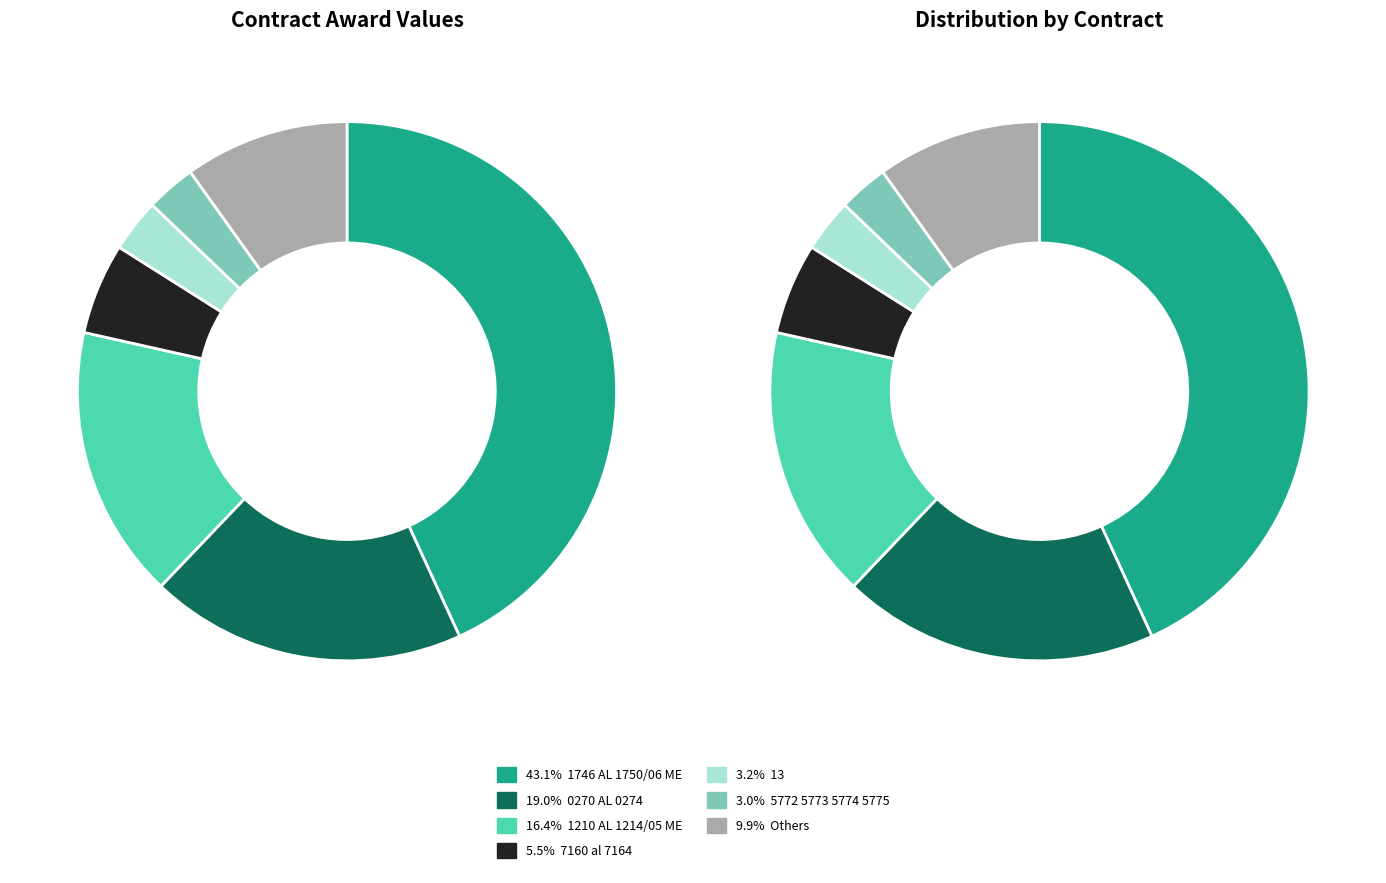

Does 0270 AL 0274 account for over 50% of the chart?

No